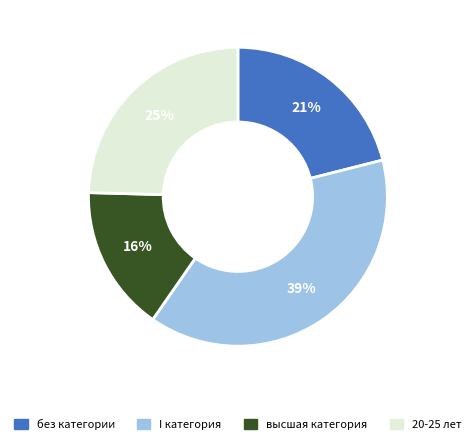

What is the ratio of the value at 20-25 лет to the value at высшая категория?

1.6